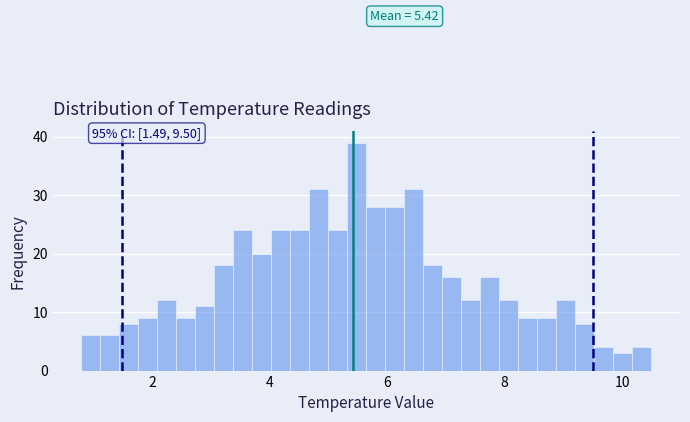

Read against the x-axis, roughly where is the centre of the tallest bar?

5.4